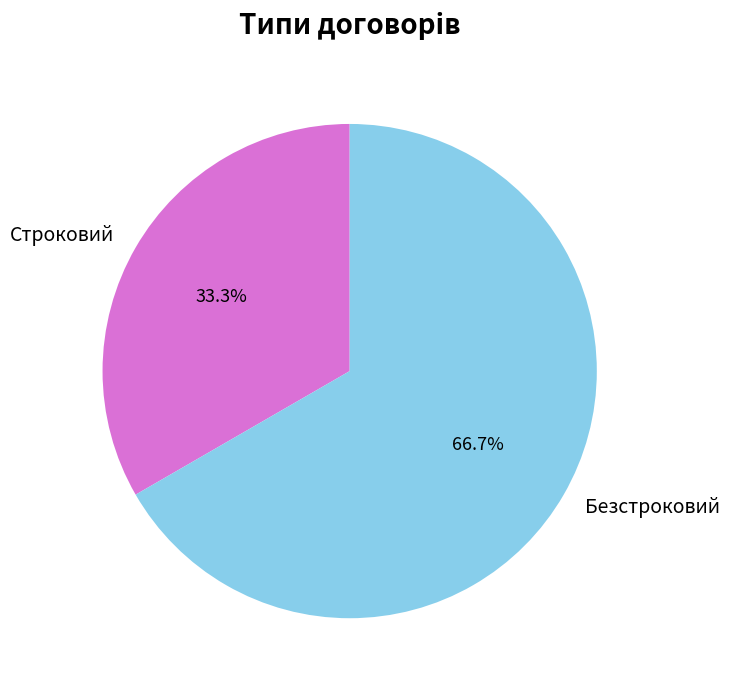

To the nearest percent, what portion does Строковий represent?

33%